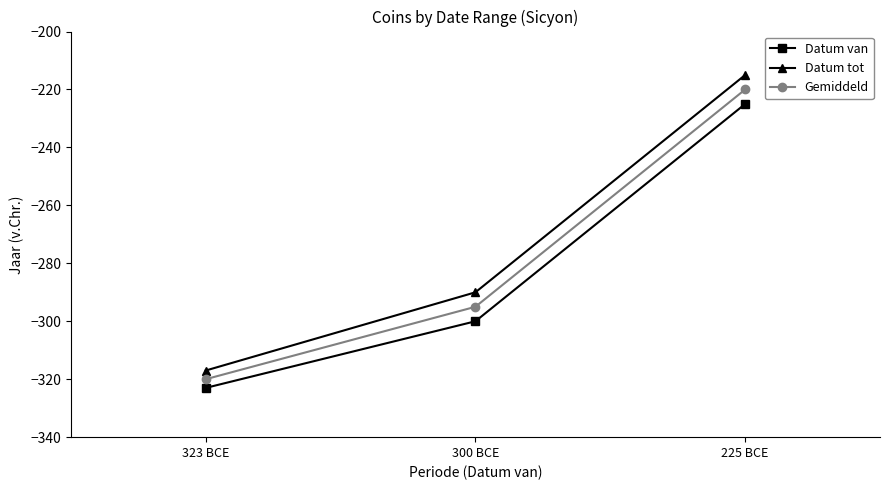

What is the average value of the Gemiddeld series?

-278